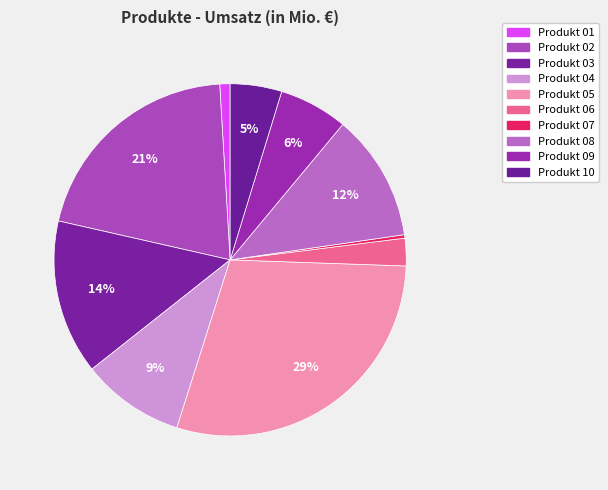

How many slices are in this pie chart?

10